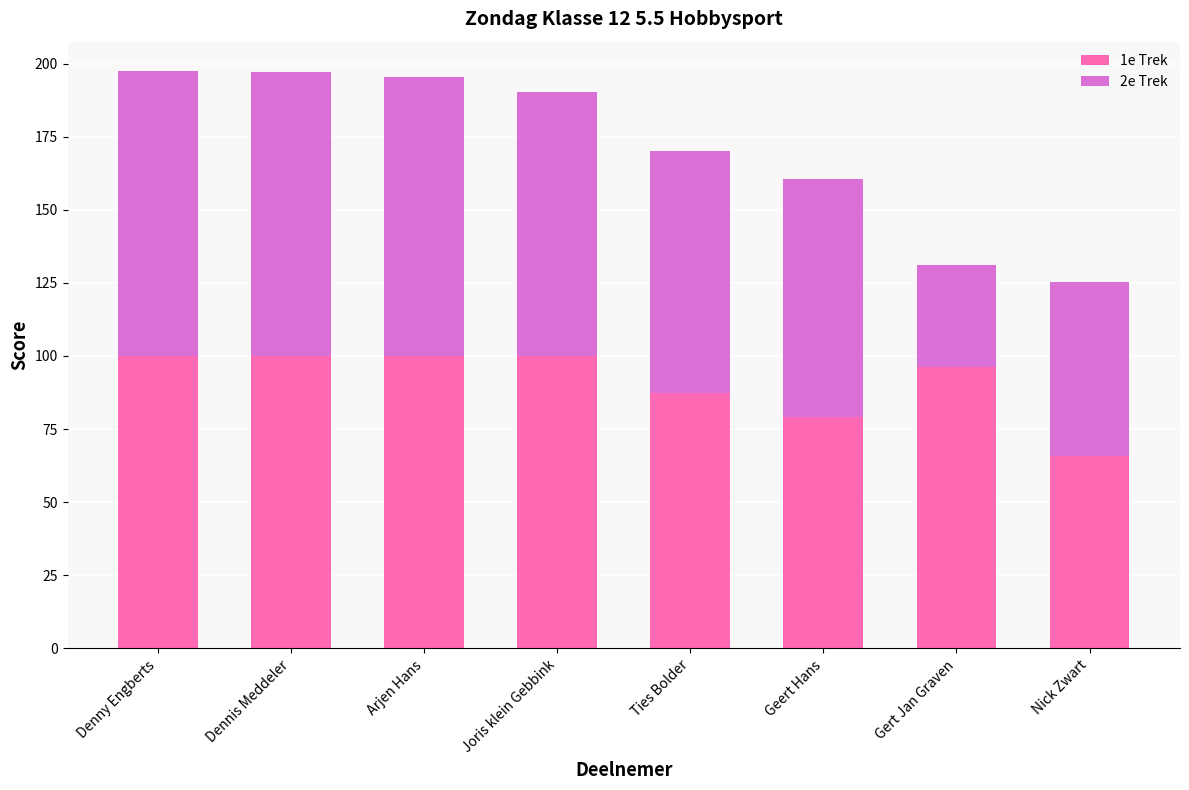

Reading left to right, list the values for the 1e Trek series.

100.0	100.0	100.0	100.0	87.4	79.1	96.4	65.8